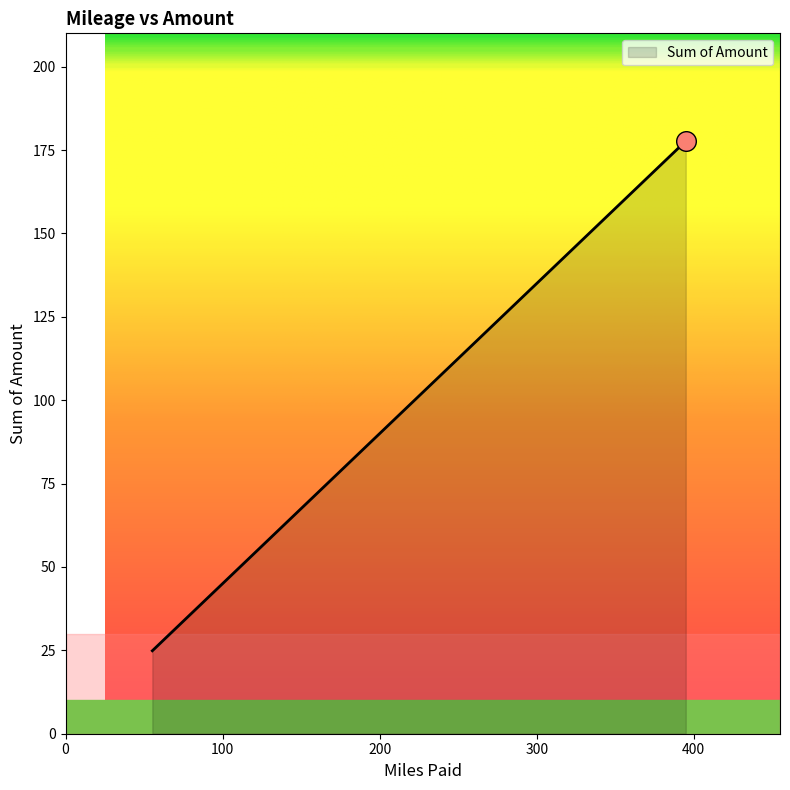

What is the ratio of the value at 394.88 to the value at 55.26?

7.1